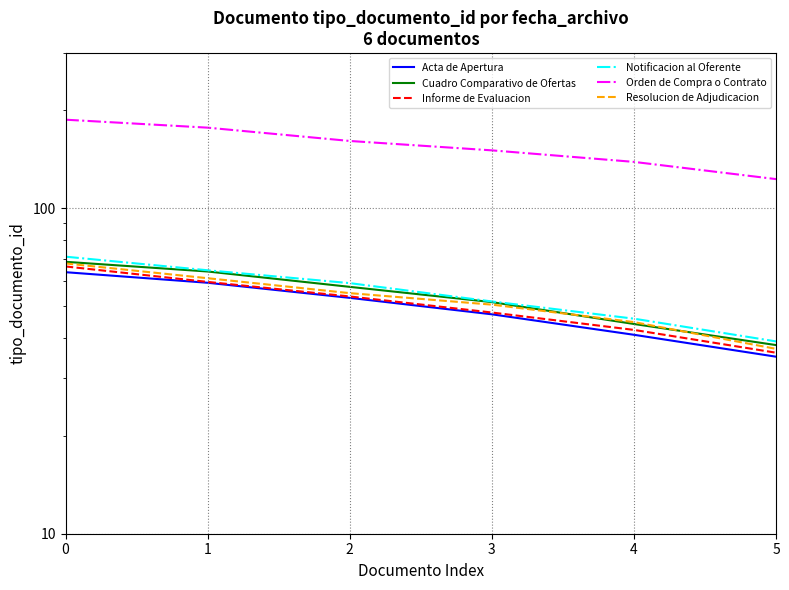

Between 1 and 3, which series saw the biggest shift?

Orden de Compra o Contrato